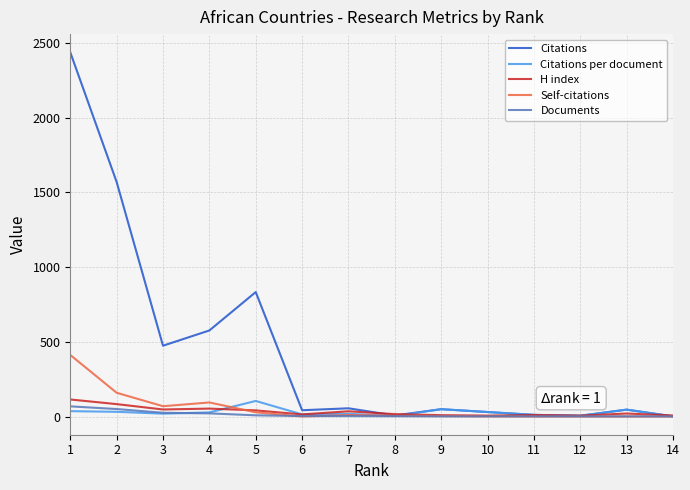

What is the average value of the Self-citations series?

55.8